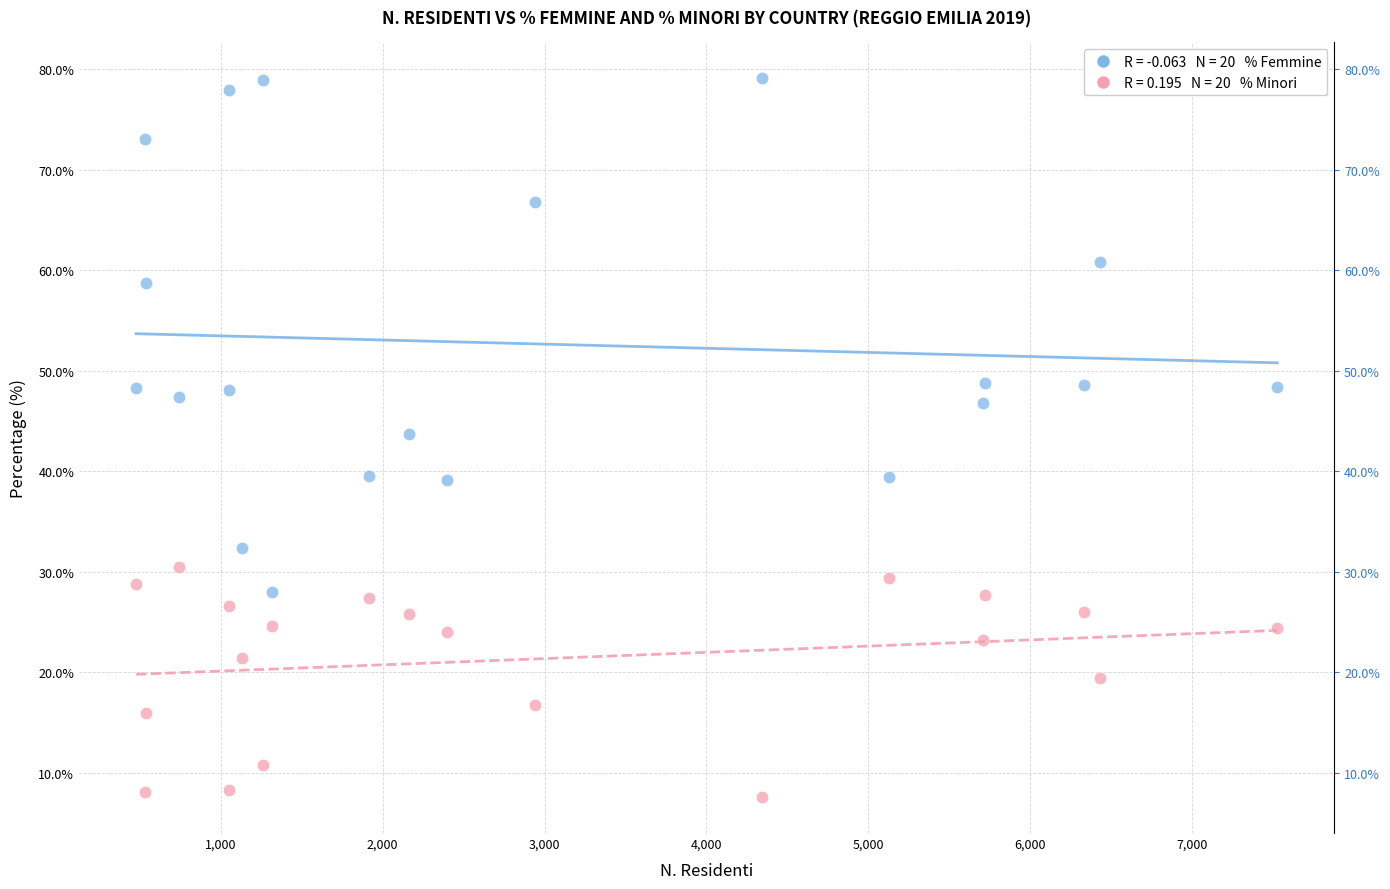

Across all data points, what is the range of Y values (max minus min)?

71.5